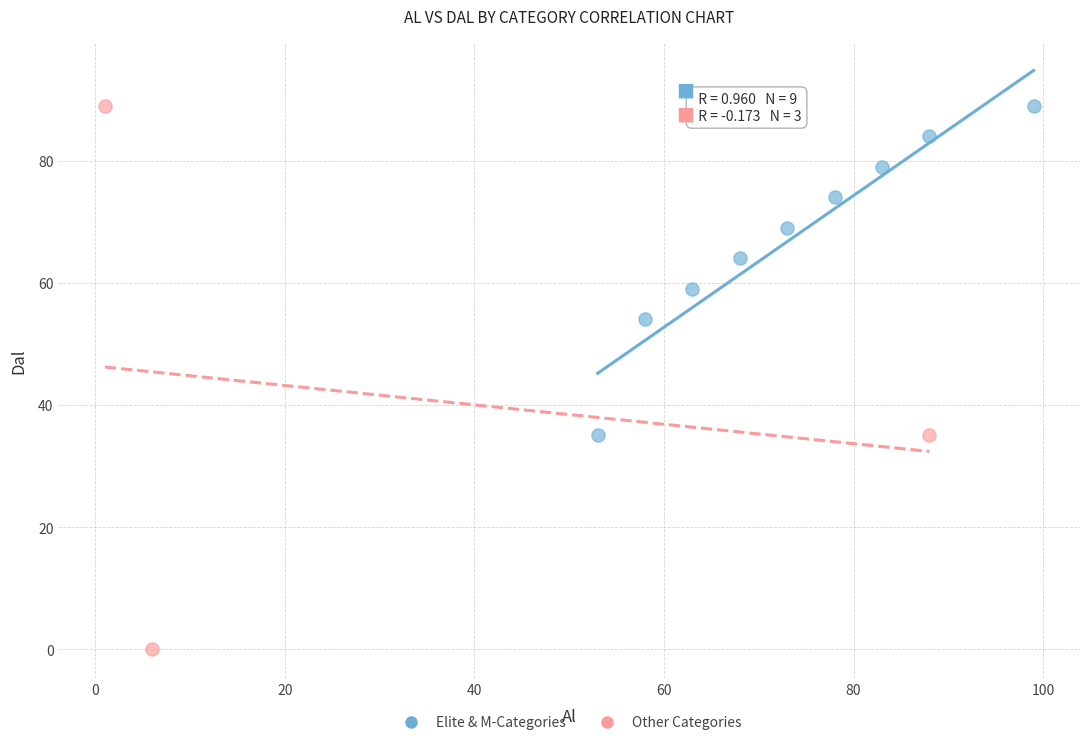

Which series reaches the minimum Y coordinate?

Other Categories